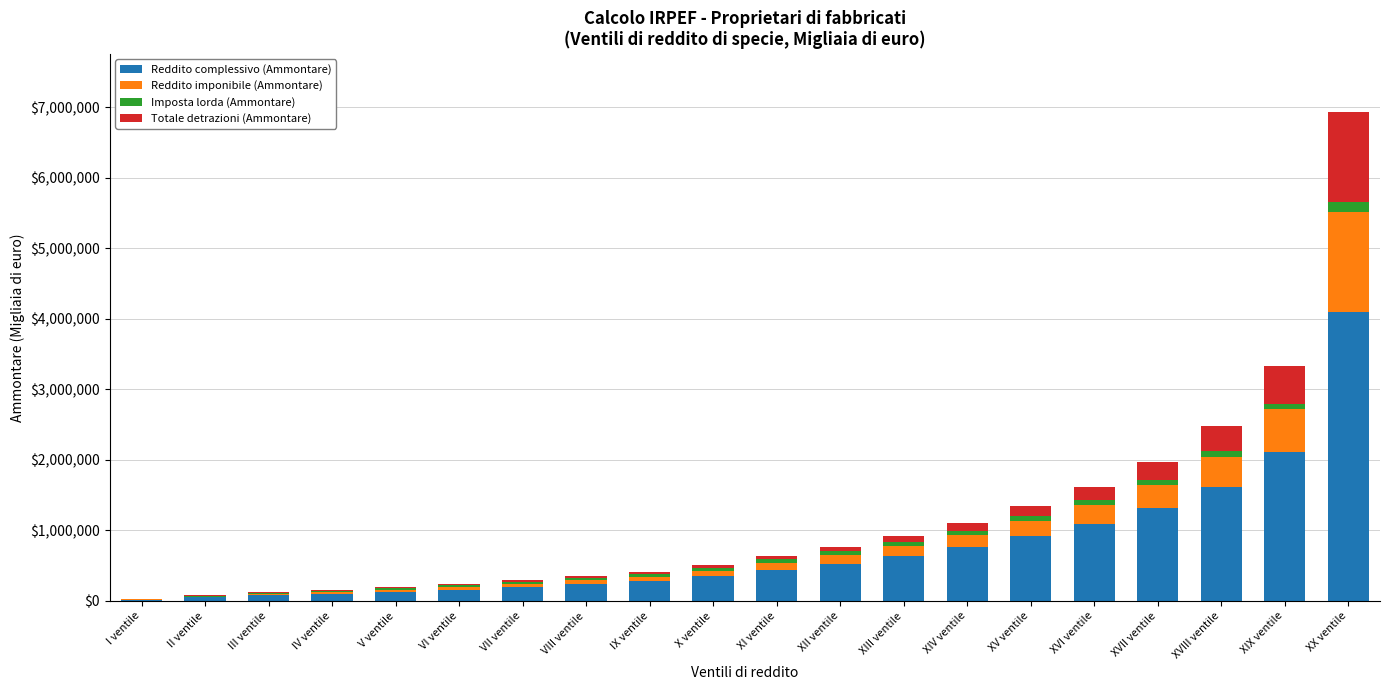

What is the highest value of the Reddito complessivo (Ammontare) series?

4101590